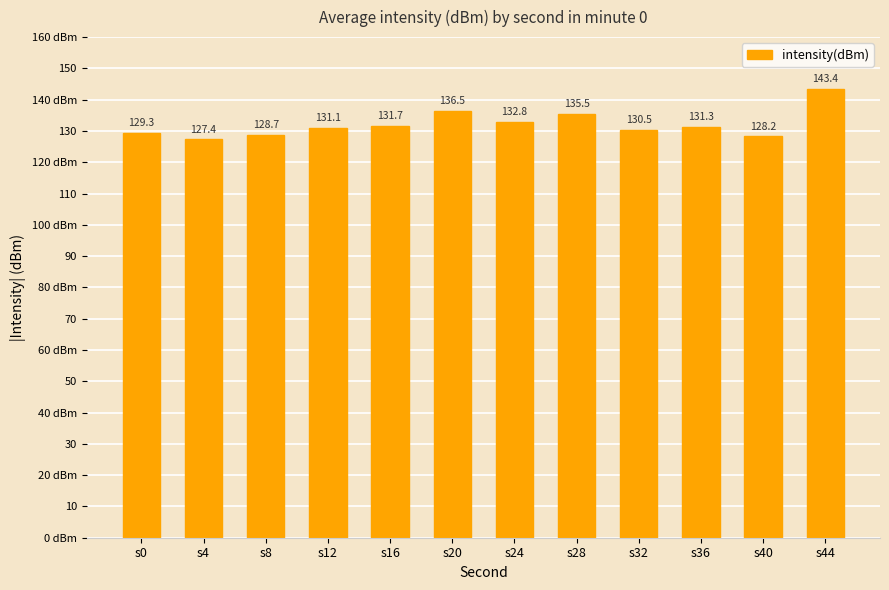

Reading left to right, transcribe all the data shown in this chart.

s0=129.3	s4=127.4	s8=128.7	s12=131.1	s16=131.7	s20=136.5	s24=132.8	s28=135.5	s32=130.5	s36=131.3	s40=128.2	s44=143.4